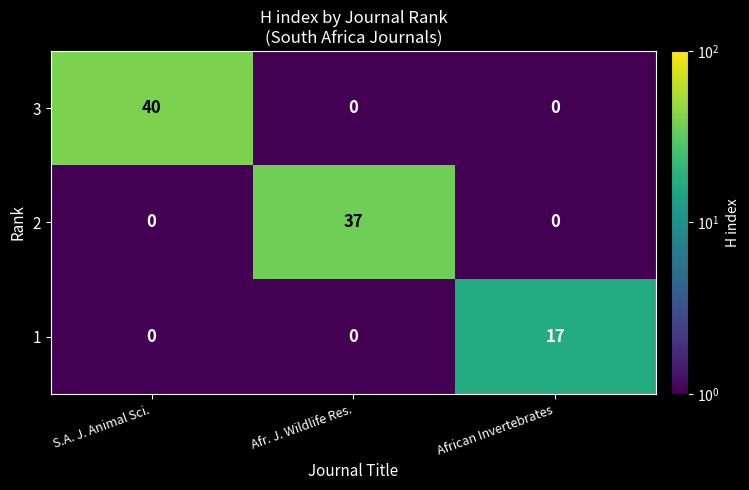

Reading left to right, transcribe all the data shown in this chart.

3: 40	0	0
2: 0	37	0
1: 0	0	17